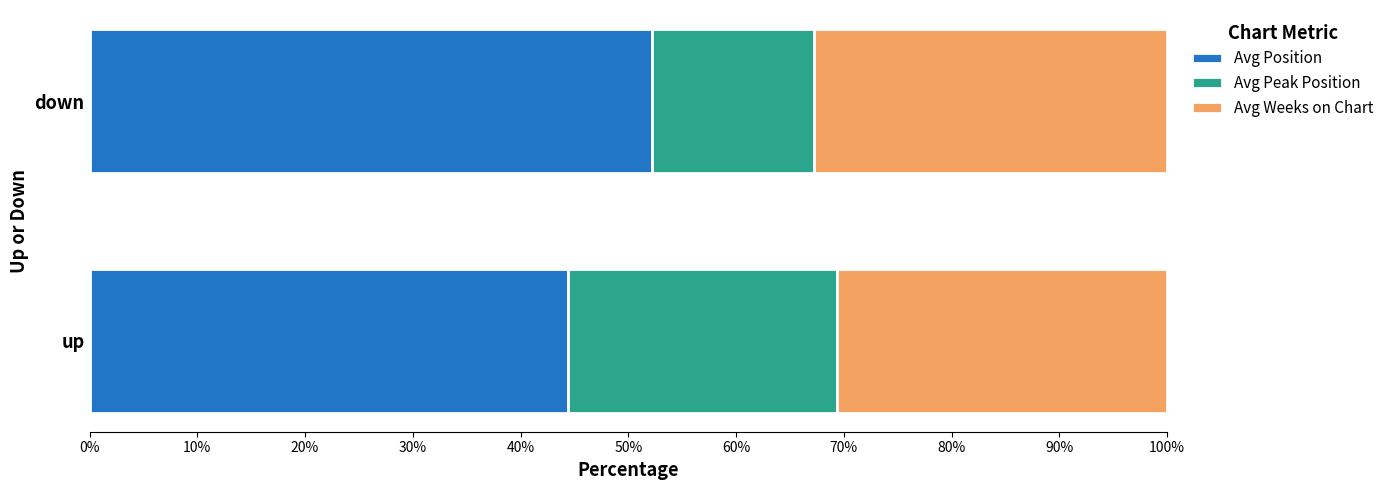

What is the total value across all series at down?

100.0